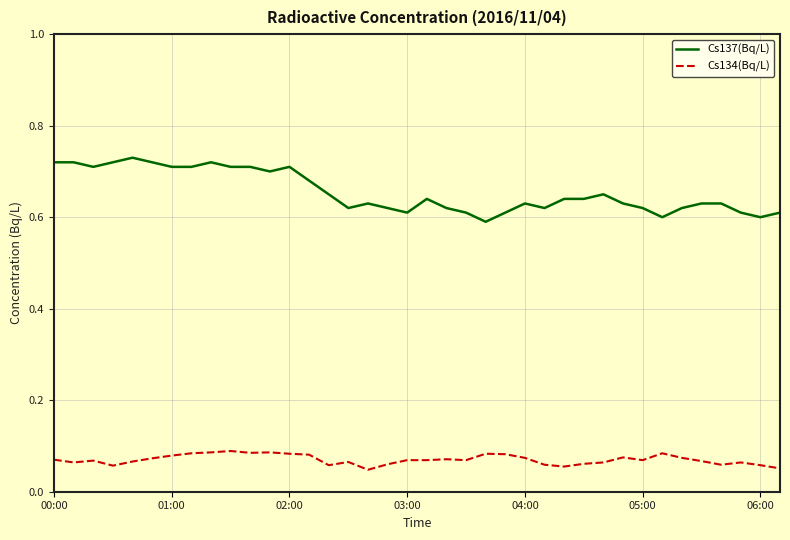

Rank the series by their average value, from highest to lowest.

Cs137(Bq/L), Cs134(Bq/L)